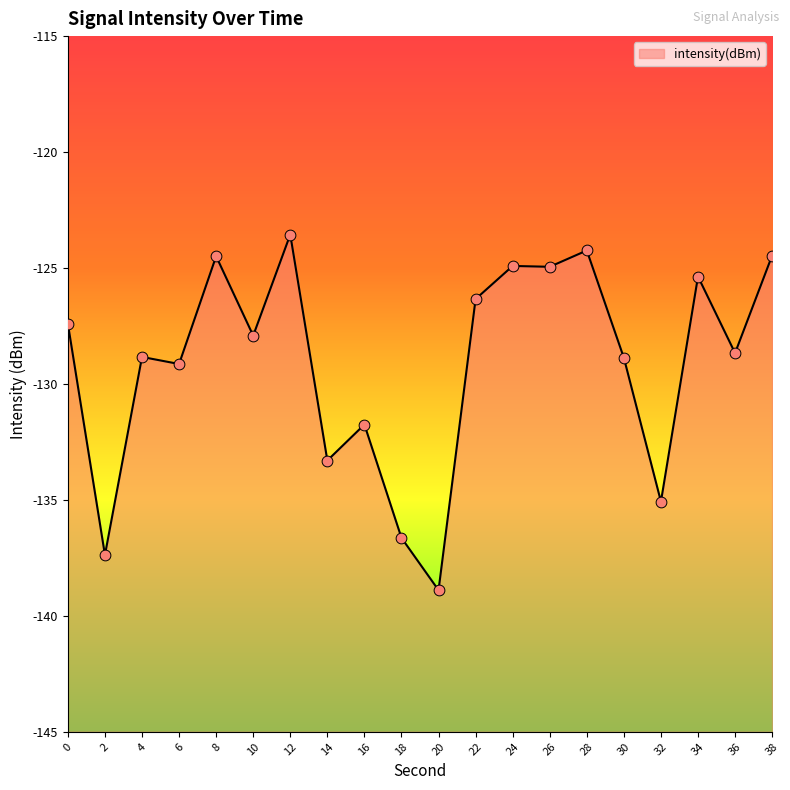

Which has a higher value, 34 or 10?

34